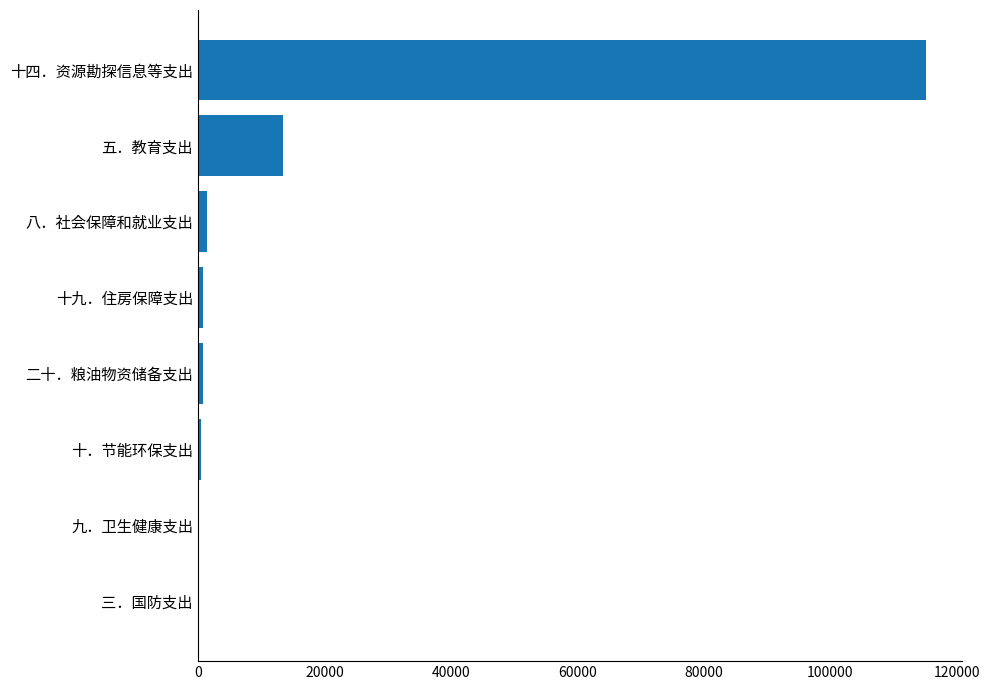

What is the sum of all values?

132584.1